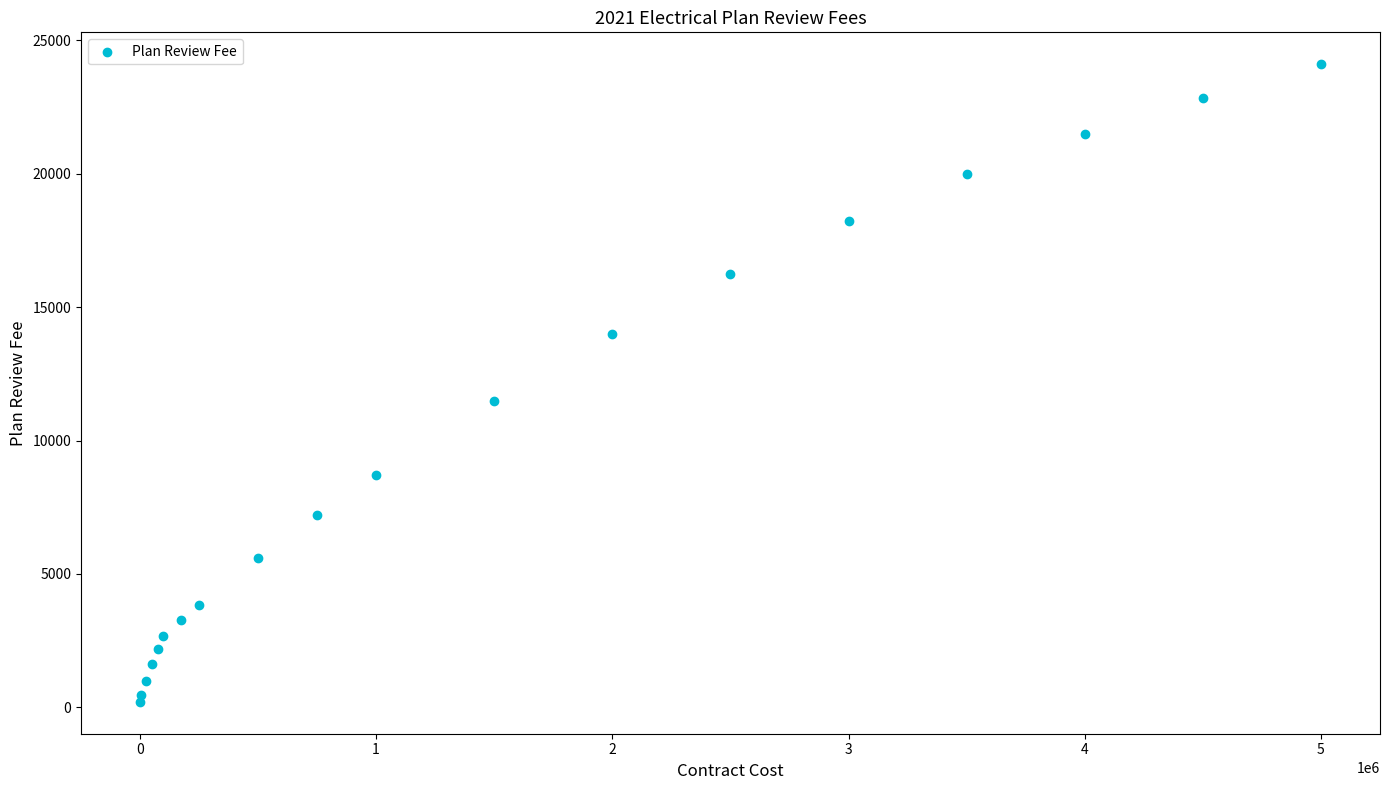

What Y value in the scatter plot is closest to 12155?

11475.0